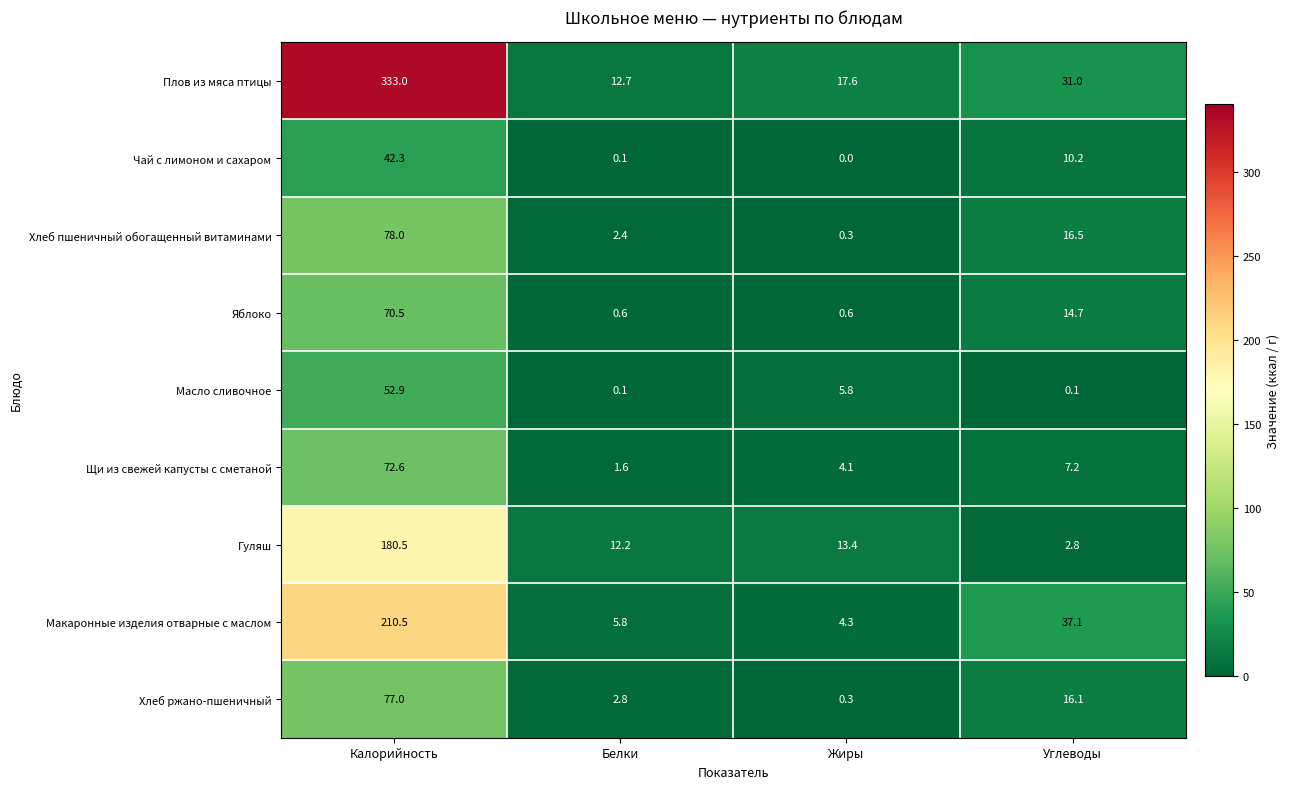

What is the spread (max minus min) of values at Калорийность?

290.7